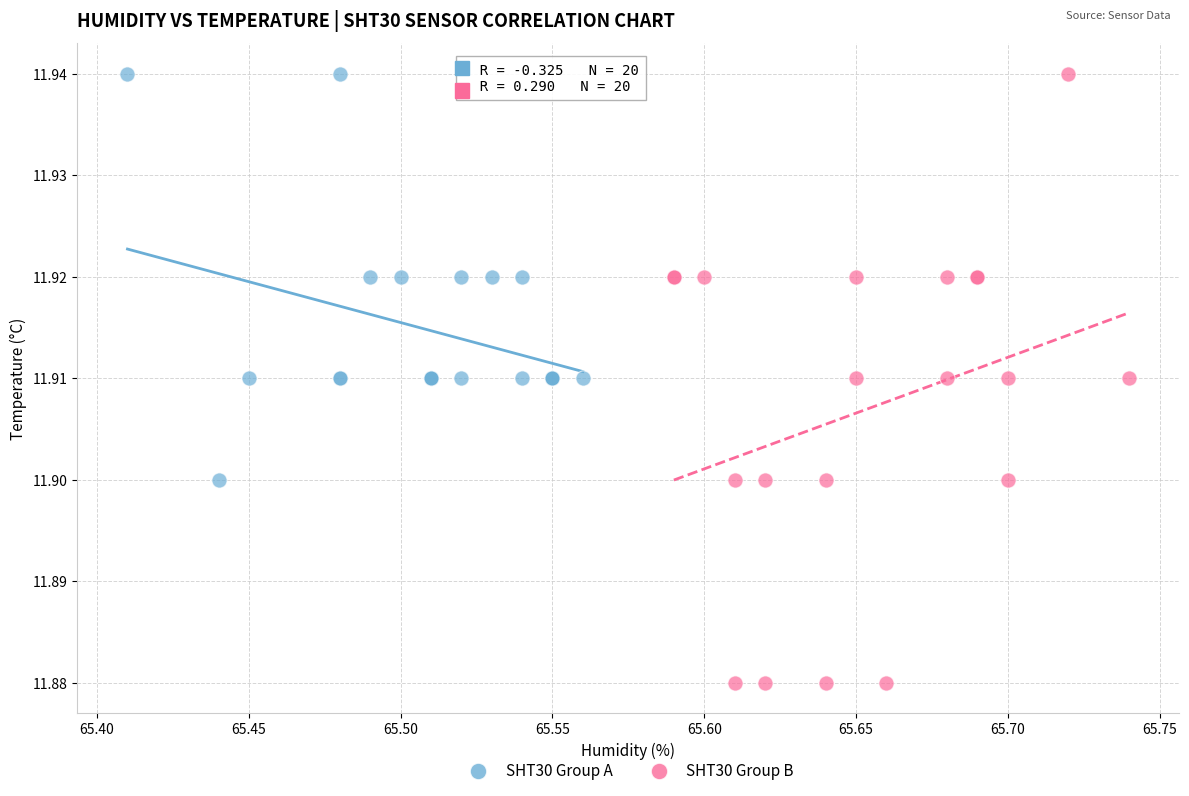

Which series contains the lowest Y value?

SHT30 Group B